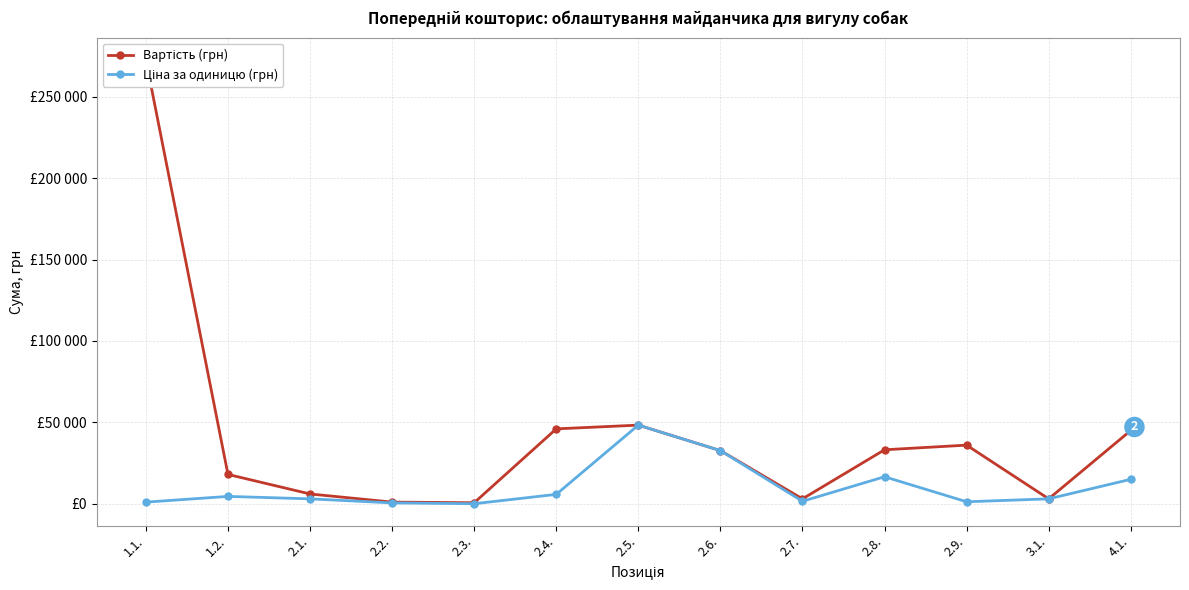

What is the value of the Ціна за одиницю (грн) point at the 4th from the left?

500.0